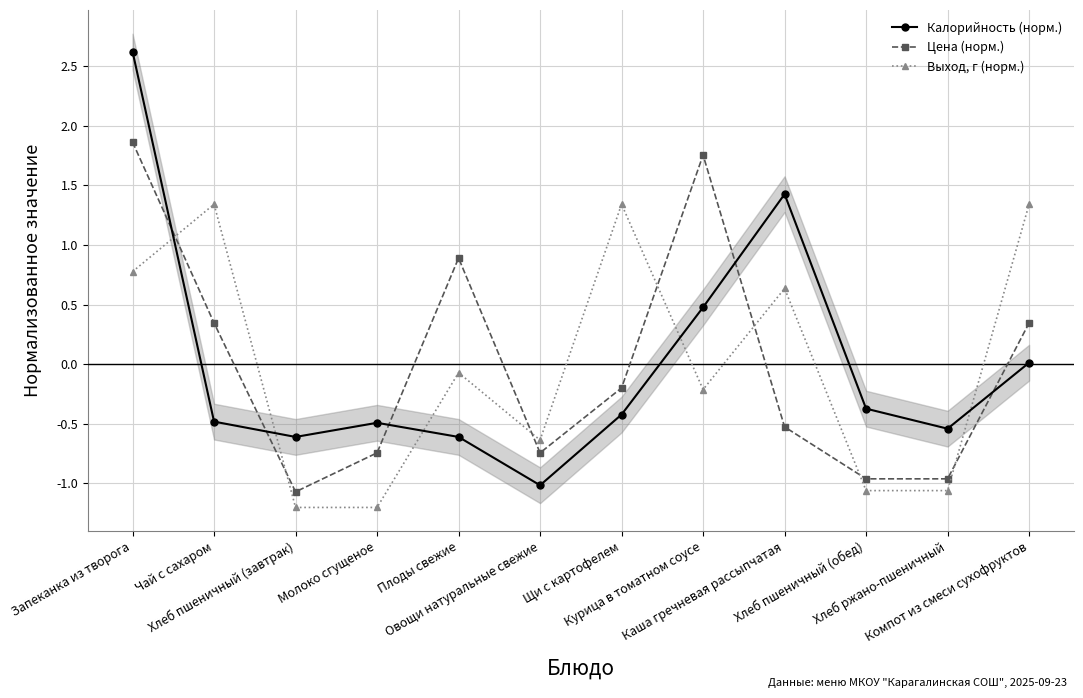

The Выход, г (норм.) series shows -0.5 at Молоко сгущеное. True or false?

False